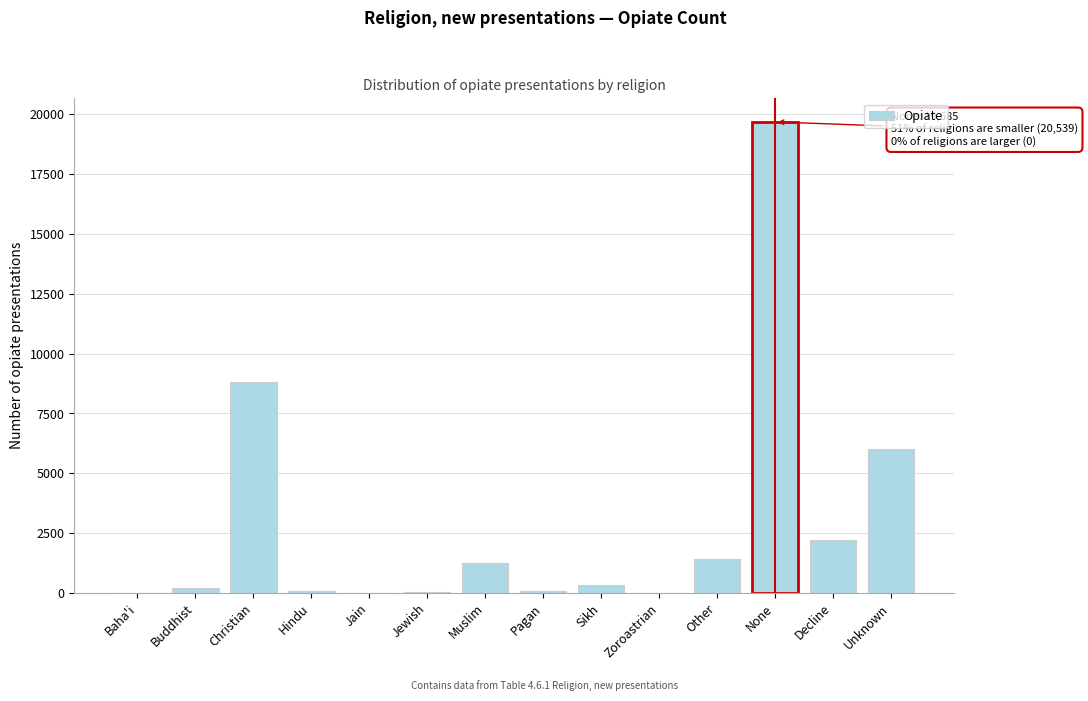

Is it true that the value at Christian is 8821?

True